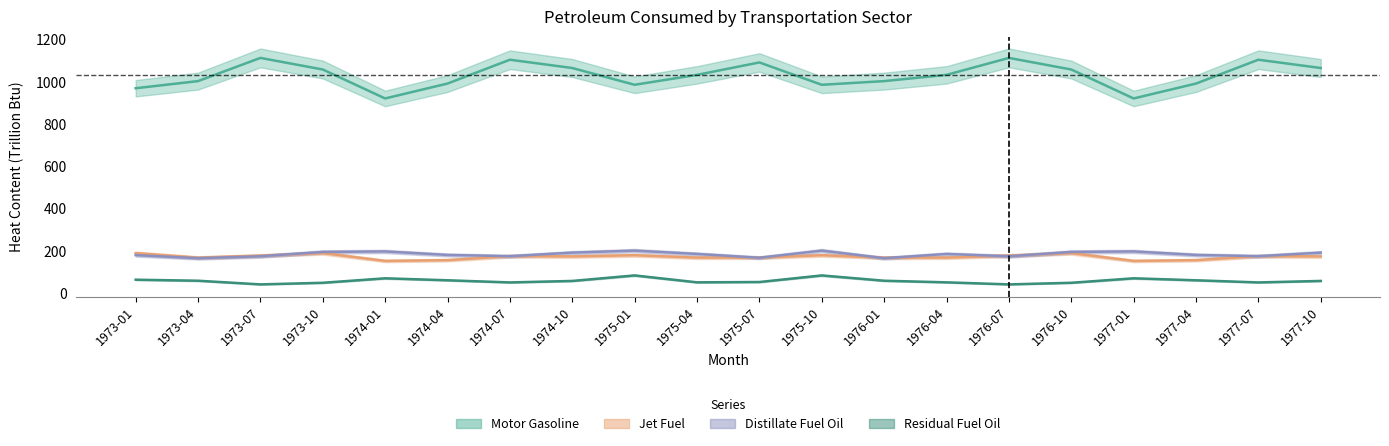

What is the minimum value shown in the chart?

41.5